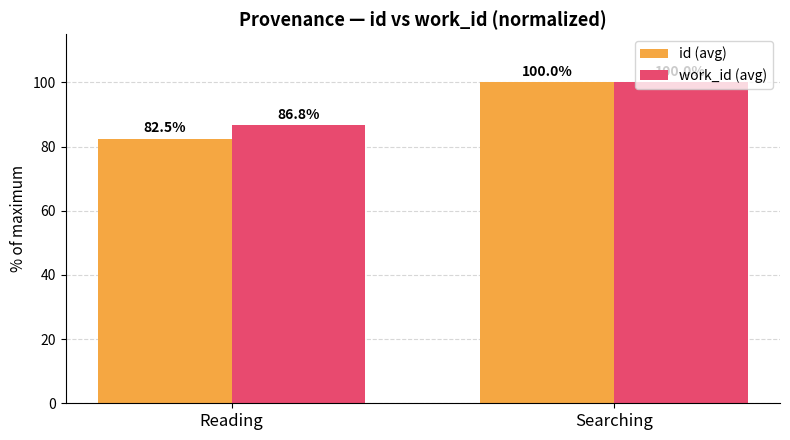

Which series has the largest range (max minus min)?

id (avg)